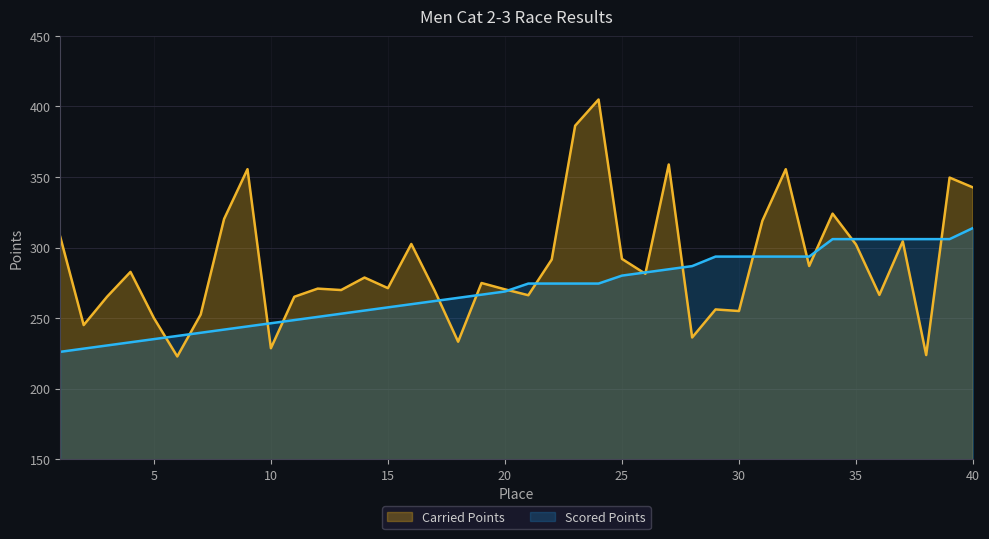

At which category does the chart reach its minimum across all series?

6